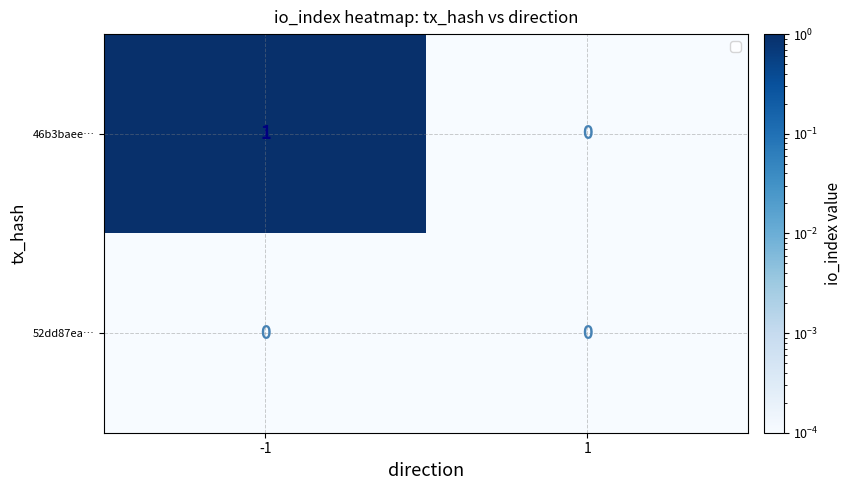

The 46b3baee… series shows 0 at 1. True or false?

True